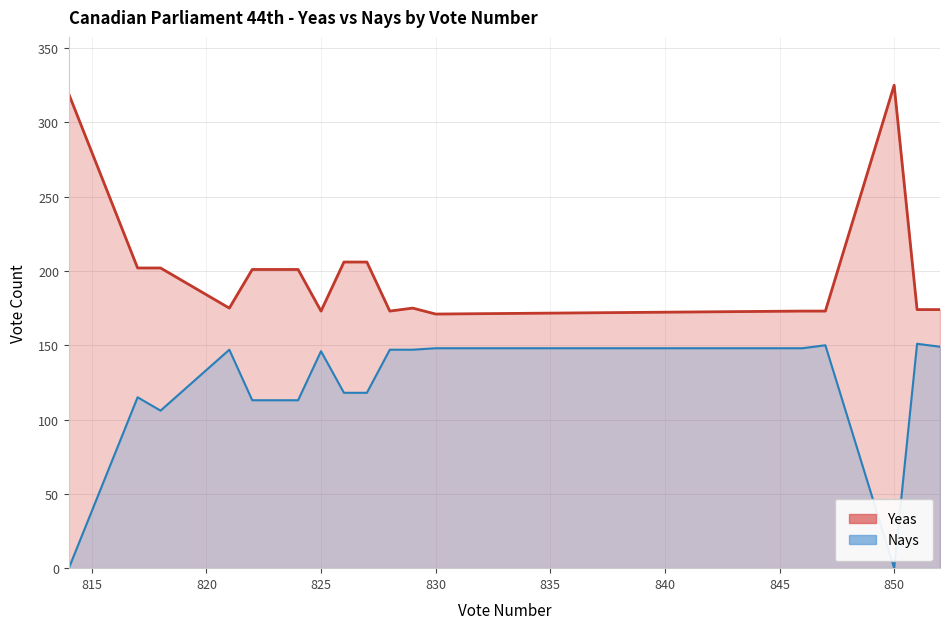

True or false: Yeas and Nays intersect in this chart.

False